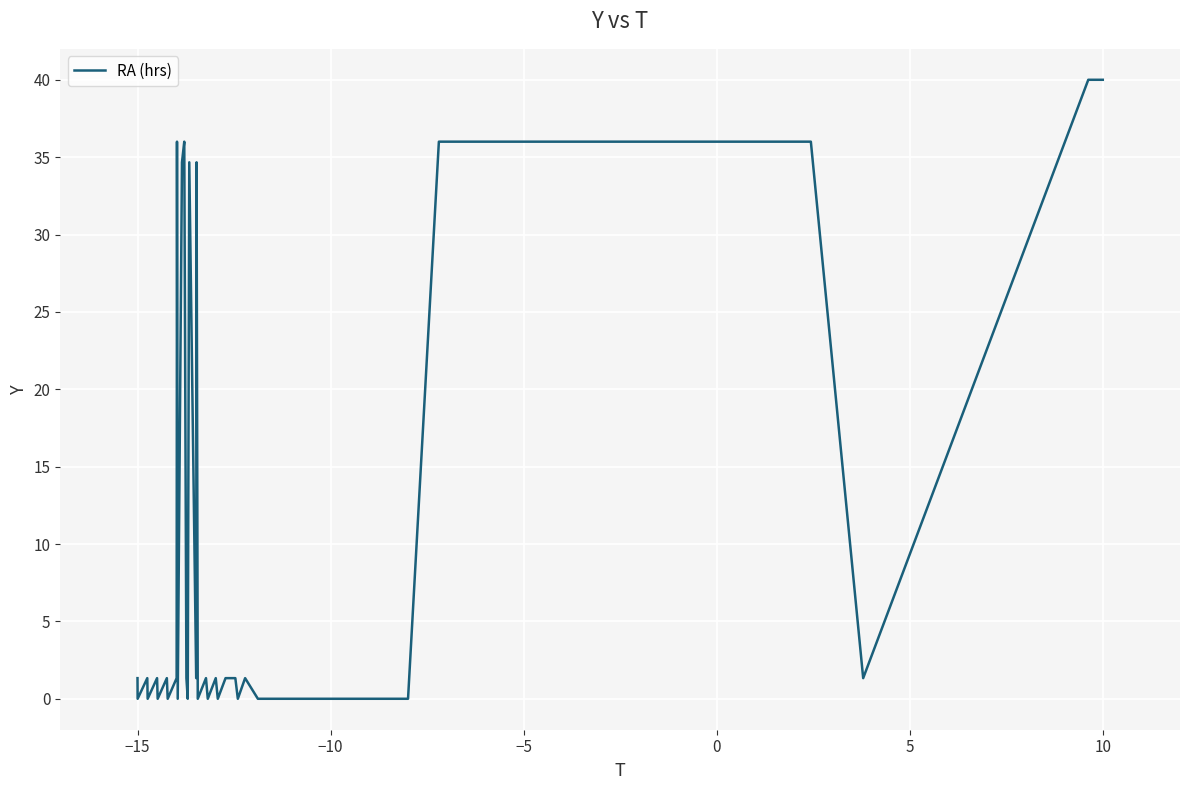

What is the greatest value displayed?

40.0